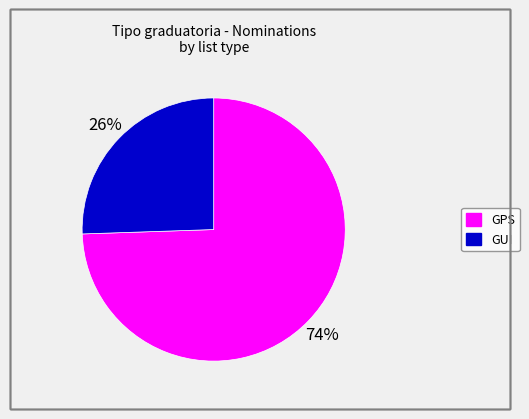

Which slice is the largest?

GPS